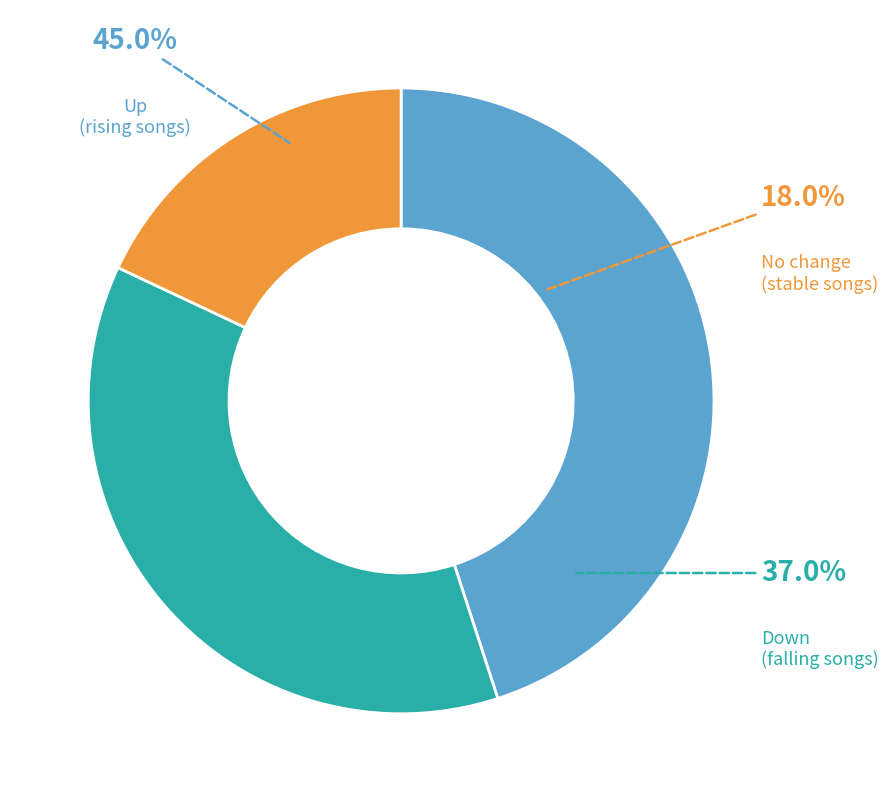

Does down account for over 50% of the chart?

No